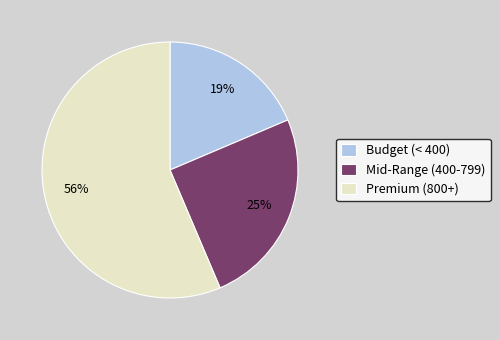

Rank the categories by value from highest to lowest.

Premium (800+), Mid-Range (400-799), Budget (< 400)